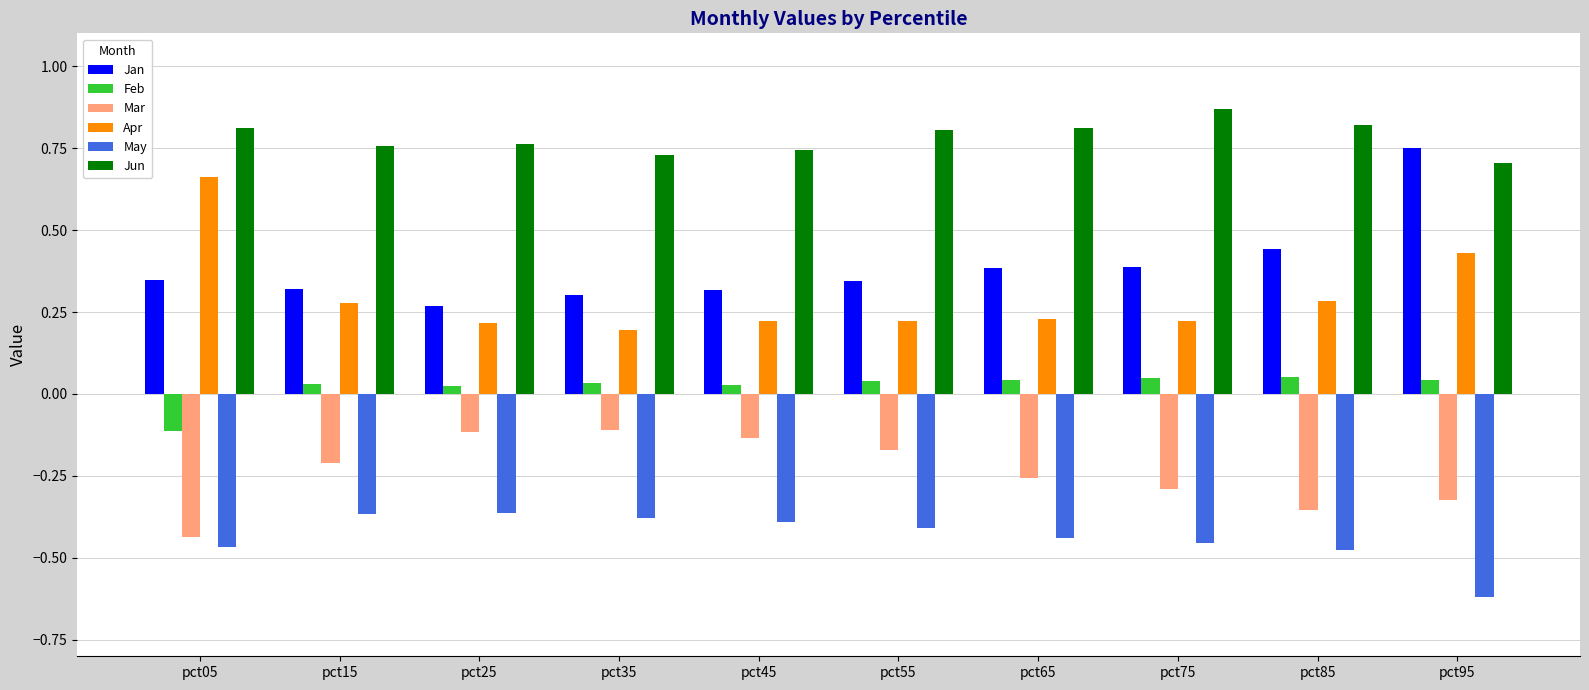

At pct75, list the series in order from largest to smallest.

Jun, Jan, Apr, Feb, Mar, May